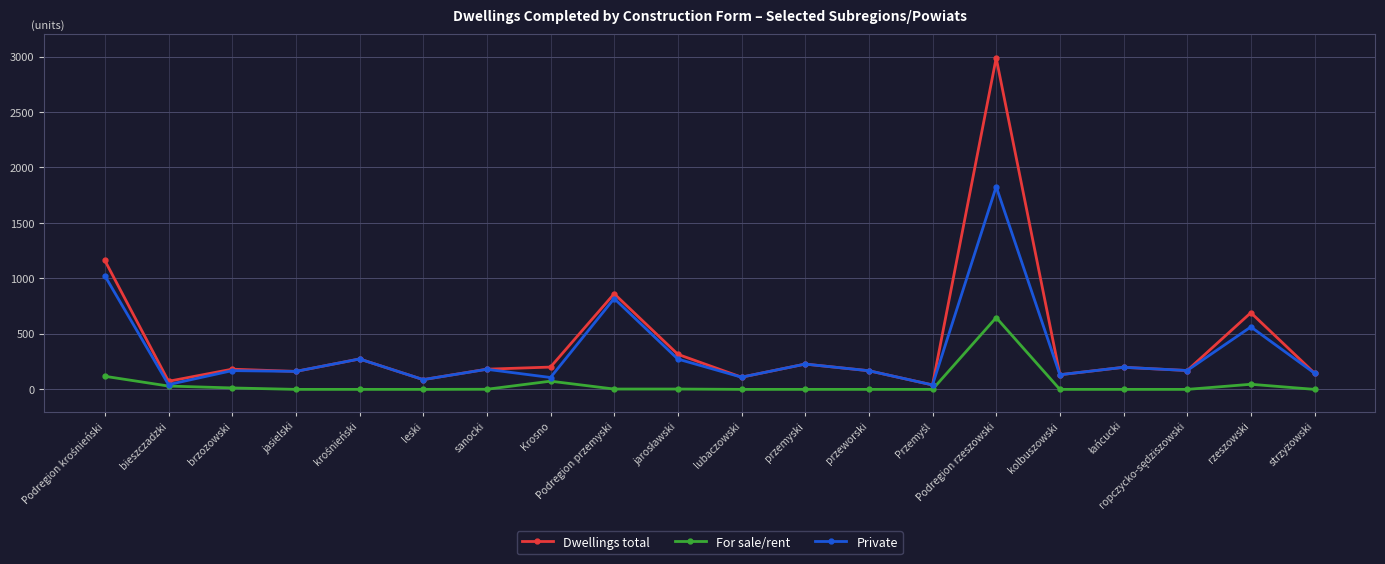

What is the maximum value shown in the chart?

2987